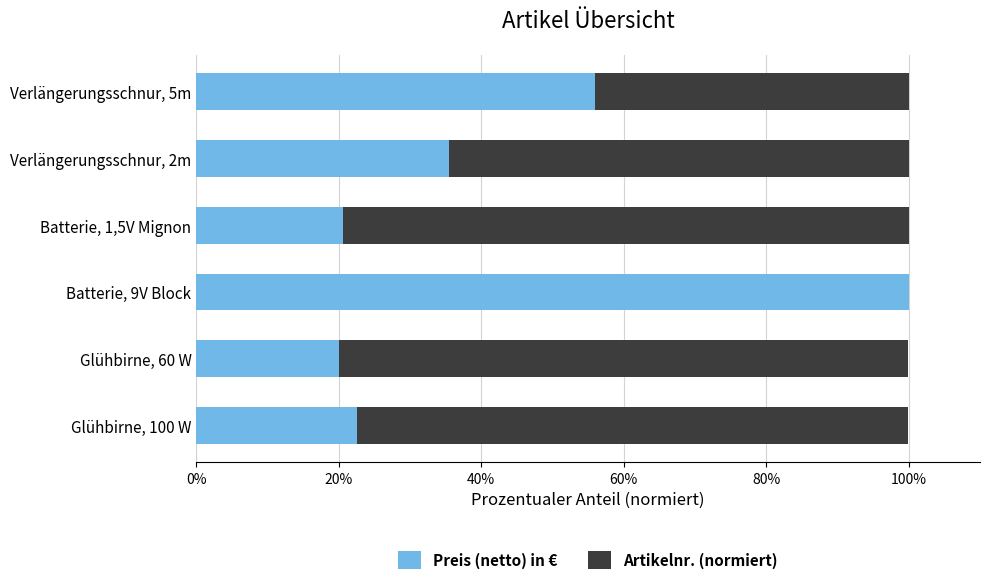

What is the total value across all series at Verlängerungsschnur, 5m?

100.0